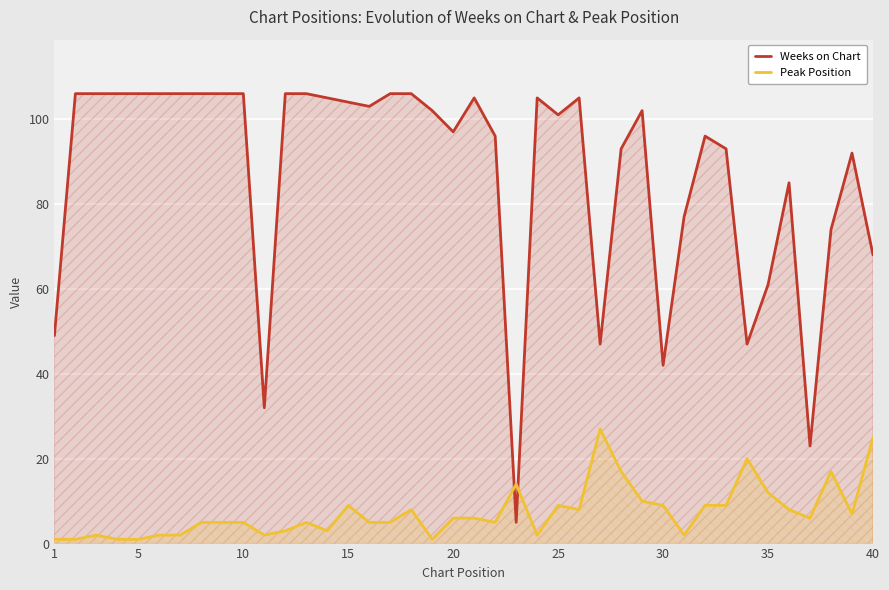

What is the greatest value displayed?

106